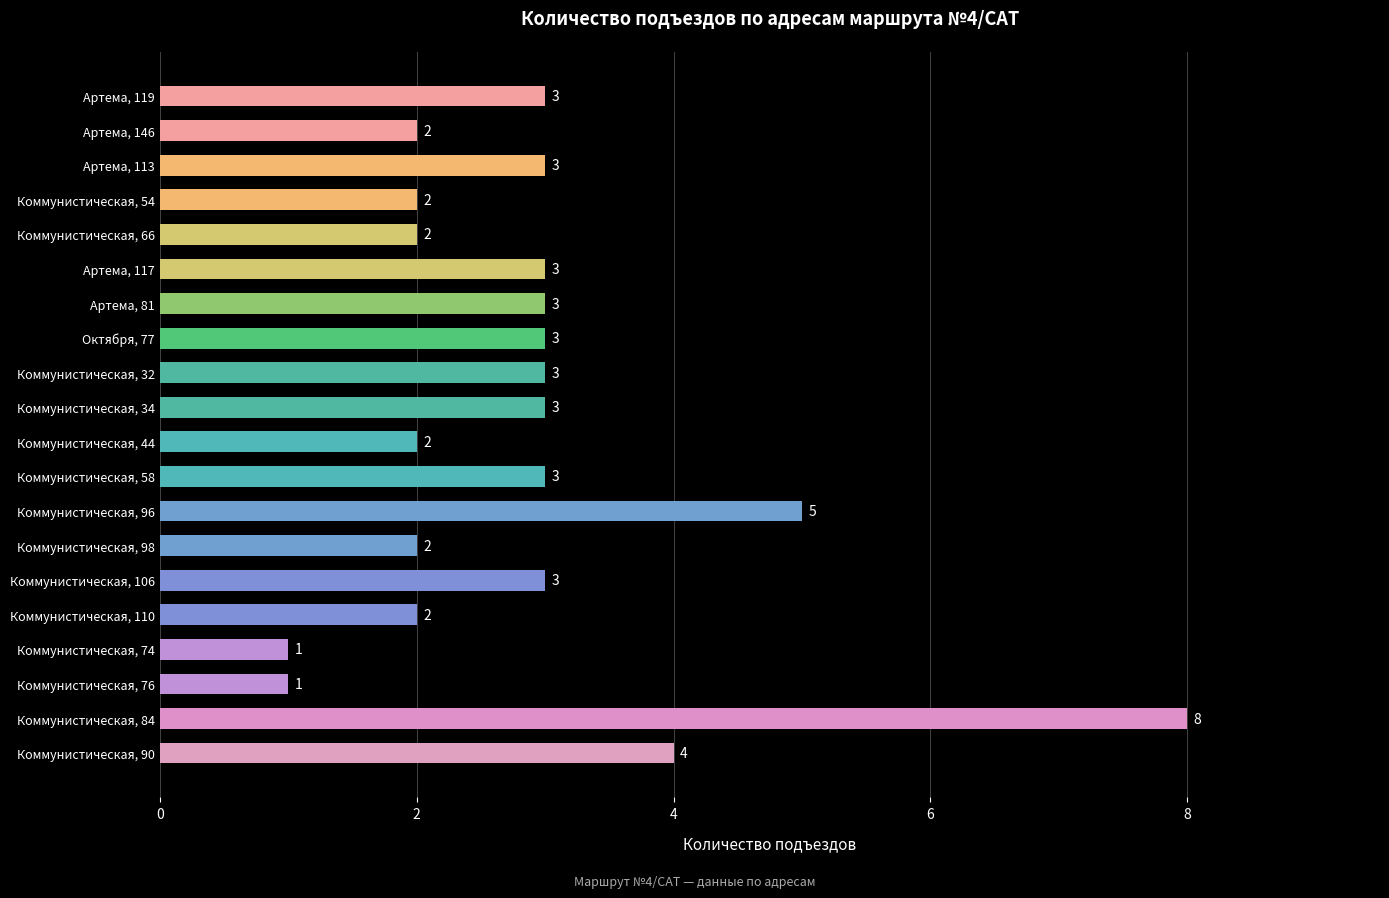

At which label is the value closest to 4?

Коммунистическая, 90